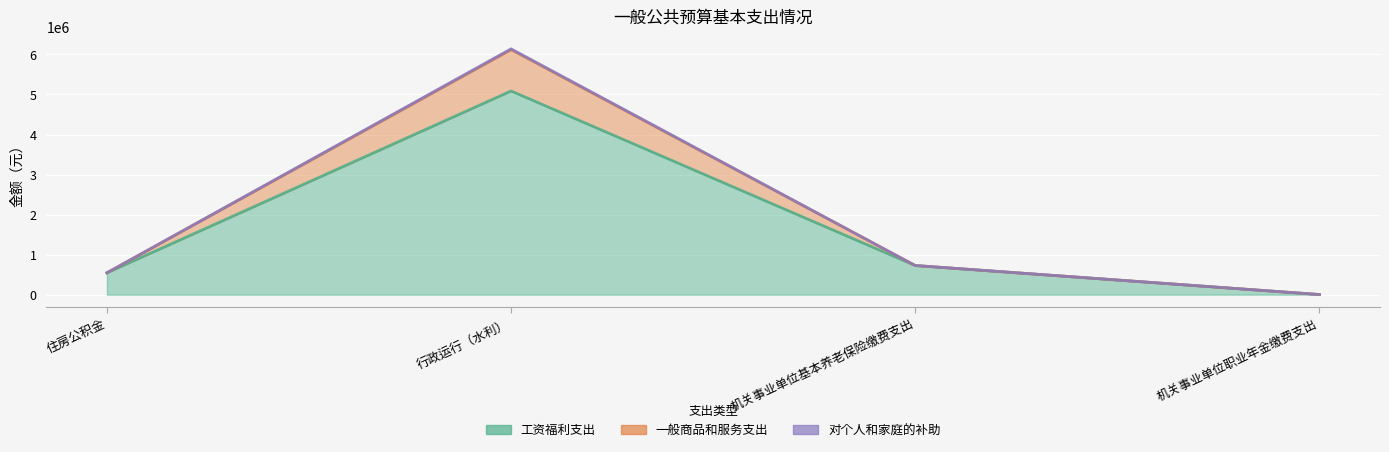

At which category does the chart reach its minimum across all series?

机关事业单位职业年金缴费支出